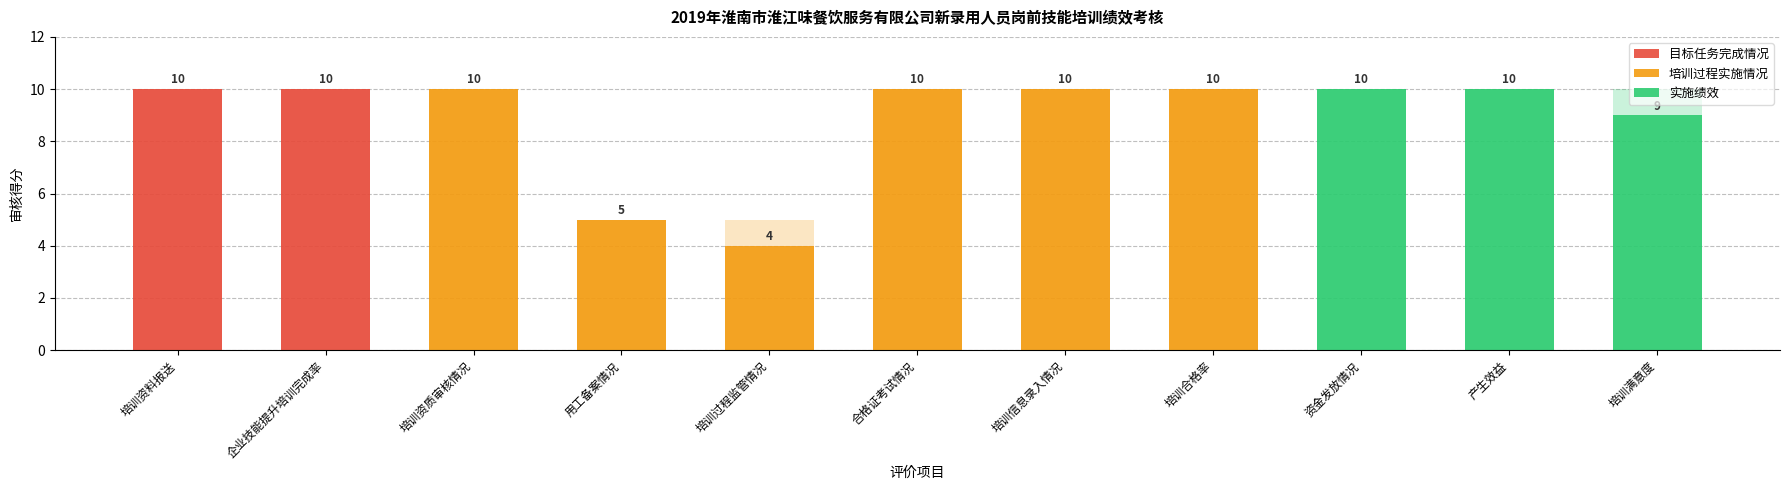

Which has a higher value, 培训资料报送 or 培训满意度?

培训资料报送